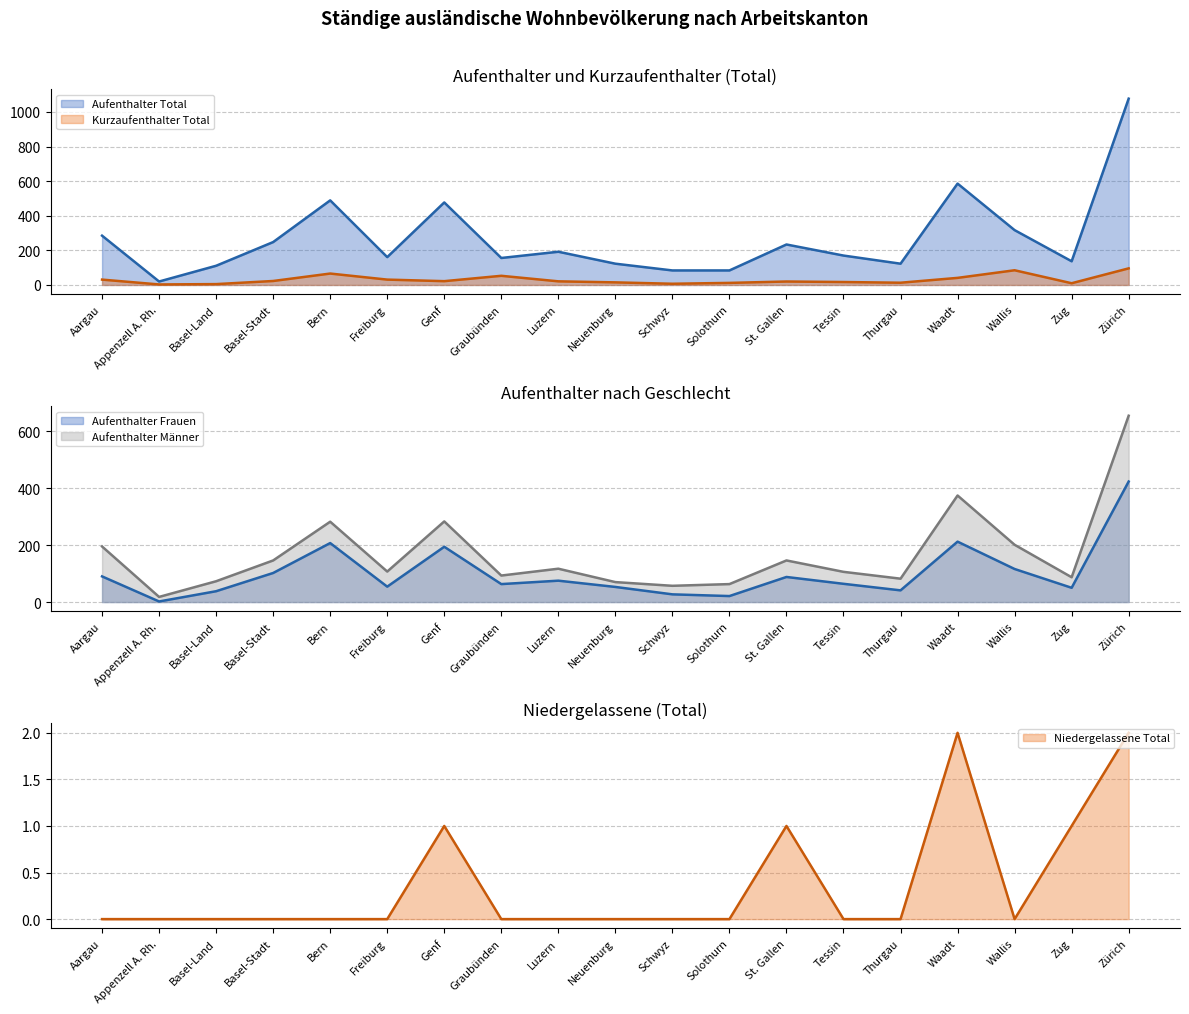

How many series are shown in this chart?

5